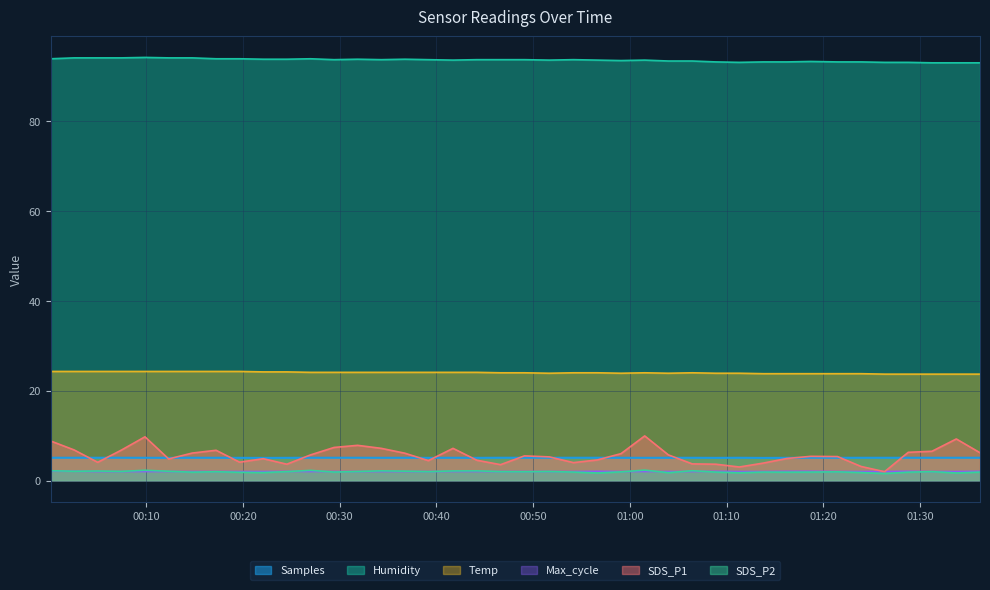

After their last crossing, which series has the higher values: SDS_P1 or Samples?

SDS_P1